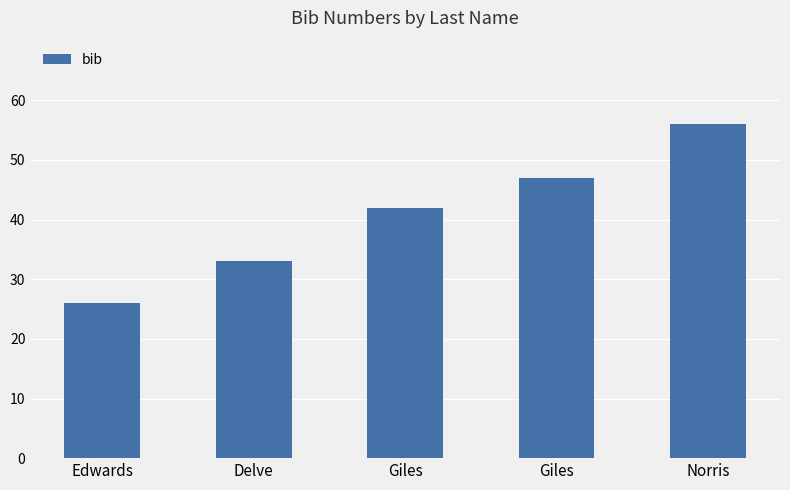

What is the sum of the values at Delve and Giles?

80